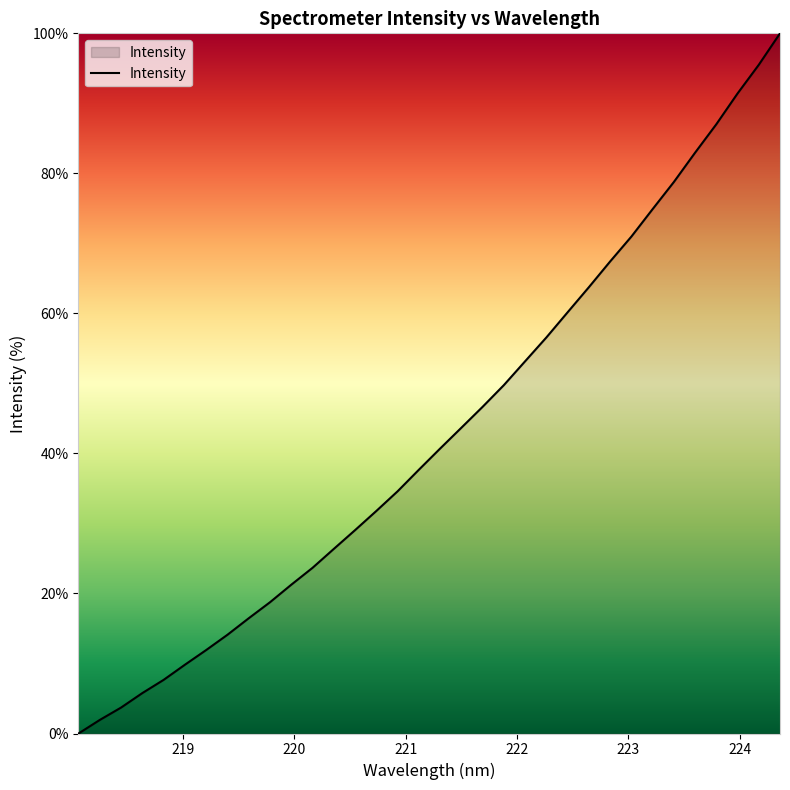

How many lines are shown in the chart?

1